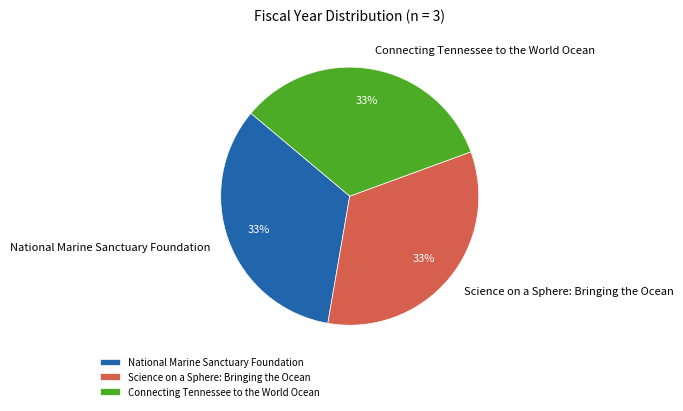

Combined, do Science on a Sphere: Bringing the Ocean and National Marine Sanctuary Foundation account for over 50%?

Yes